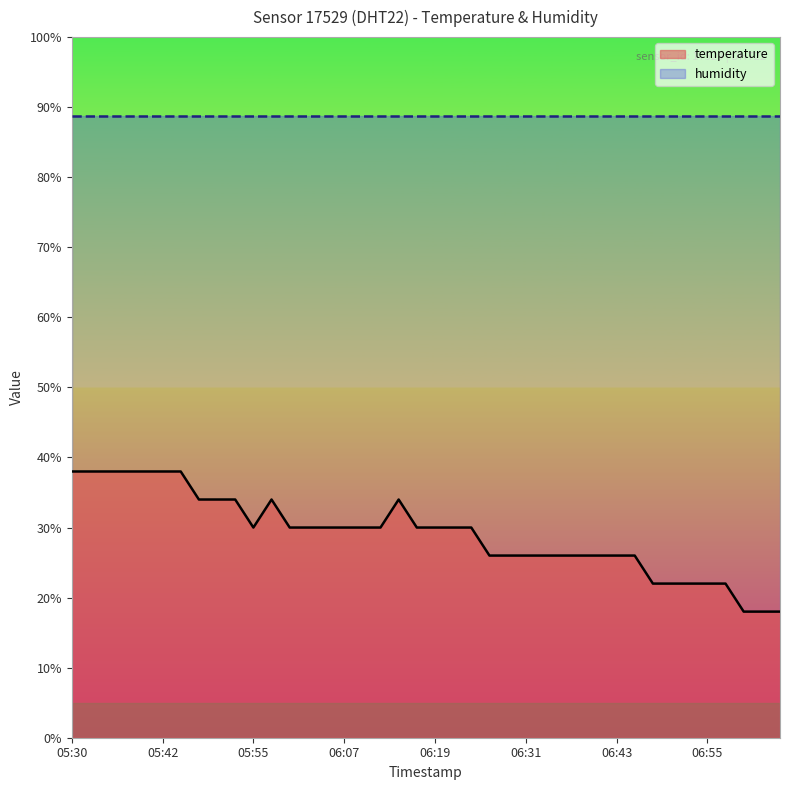

How many interior local peaks (higher than both neighbors) does the data have?

2